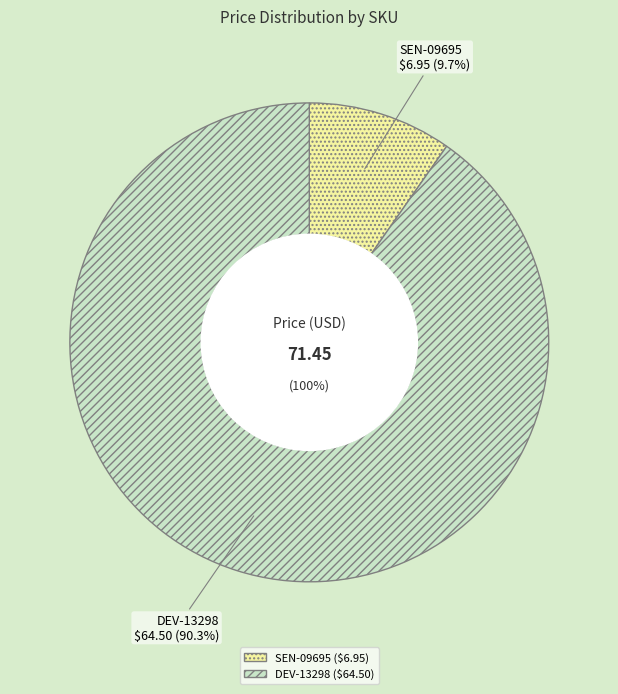

What is the majority slice?

DEV-13298